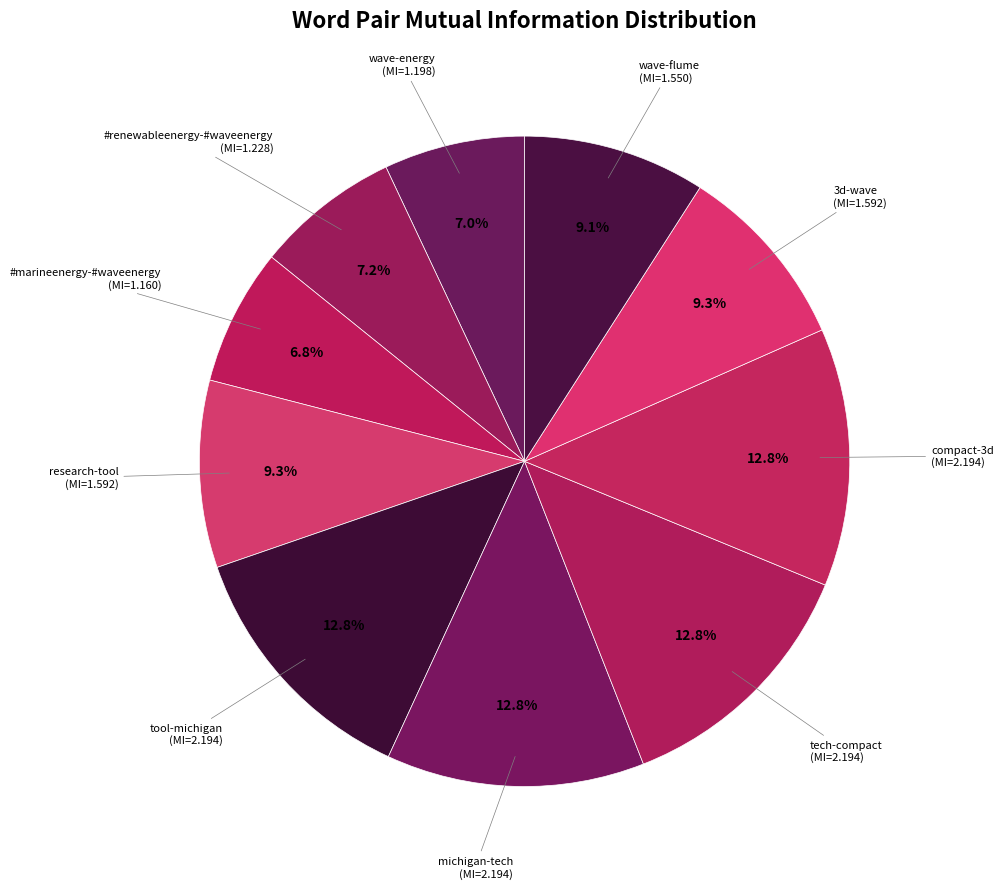

Which category has the biggest portion of the pie?

tool-michigan